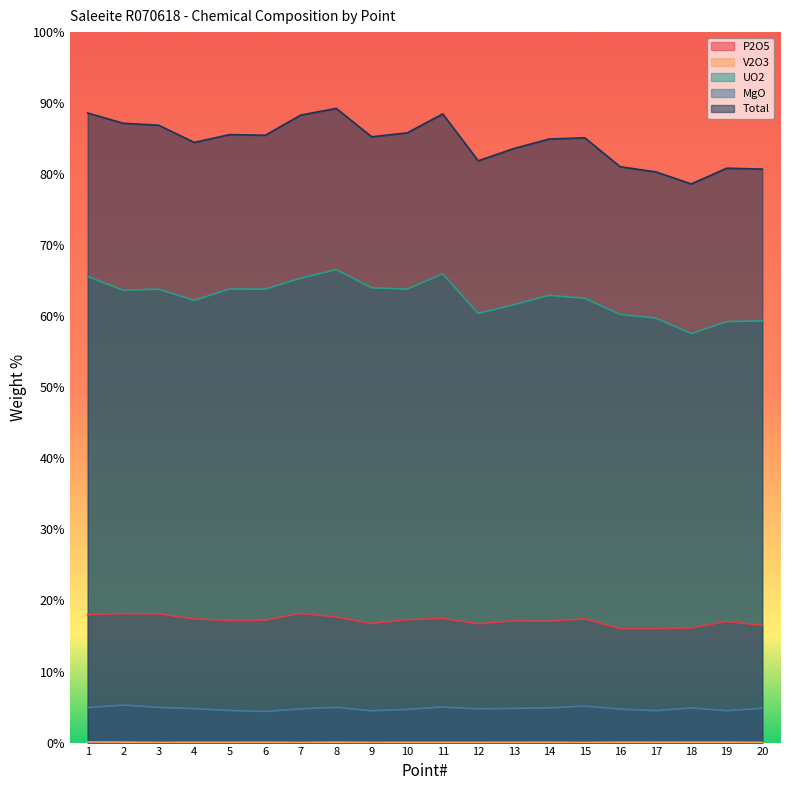

True or false: P2O5 and UO2 intersect in this chart.

False